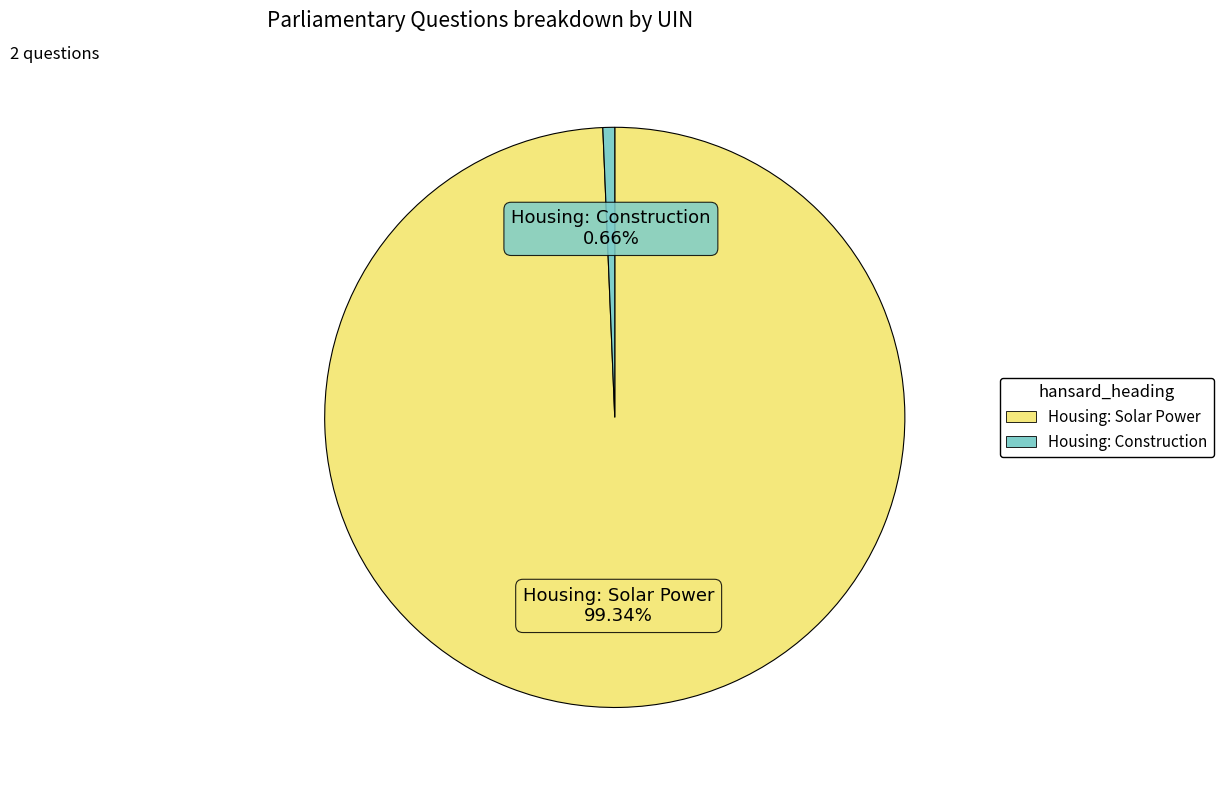

Does any single category account for the majority?

Yes